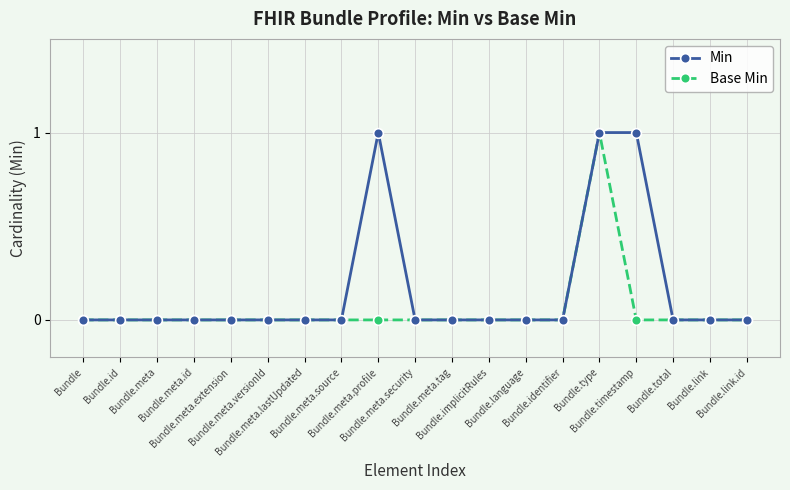

Which series has the largest total across all categories?

Min